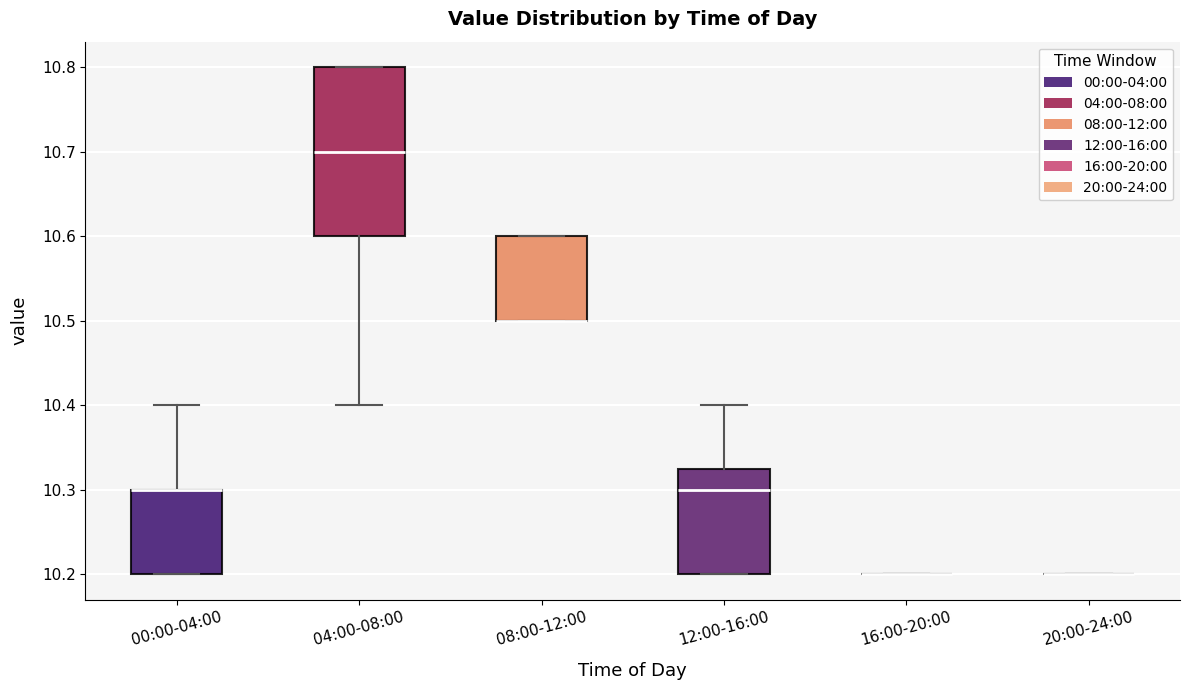

Where is the lower edge of the box for 12:00-16:00 on the y-axis? The values are not printed on the chart, so give them approximately, as read against the axis.

10.20